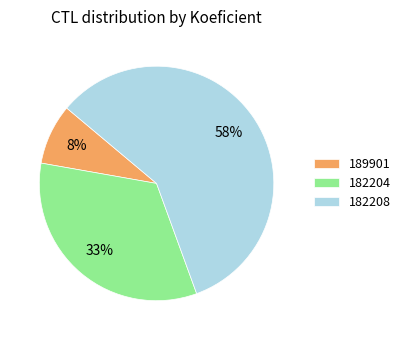

To the nearest percent, what is the difference between the 189901 and 182204 slice percentages?

25%